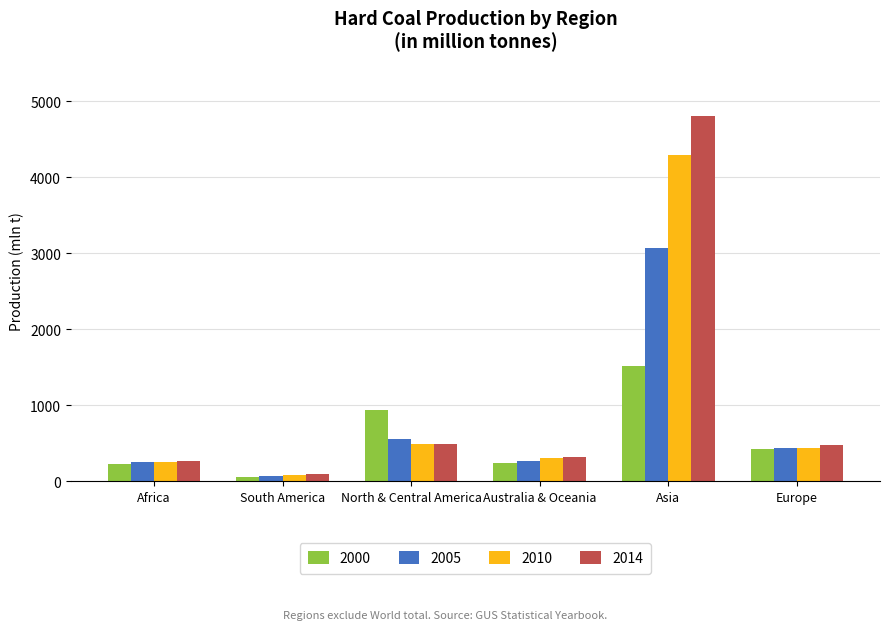

The value of 2005 at Africa is 83.5. True or false?

False